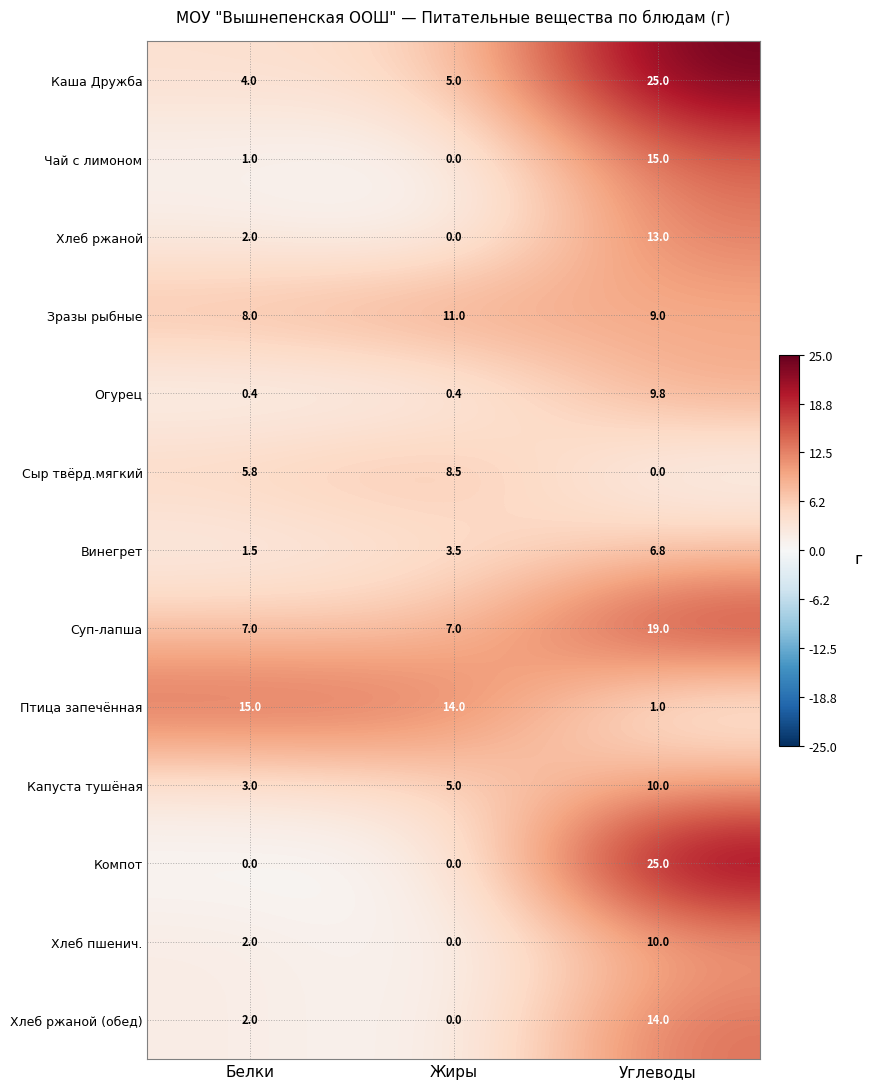

How many distinct data groups are displayed?

13